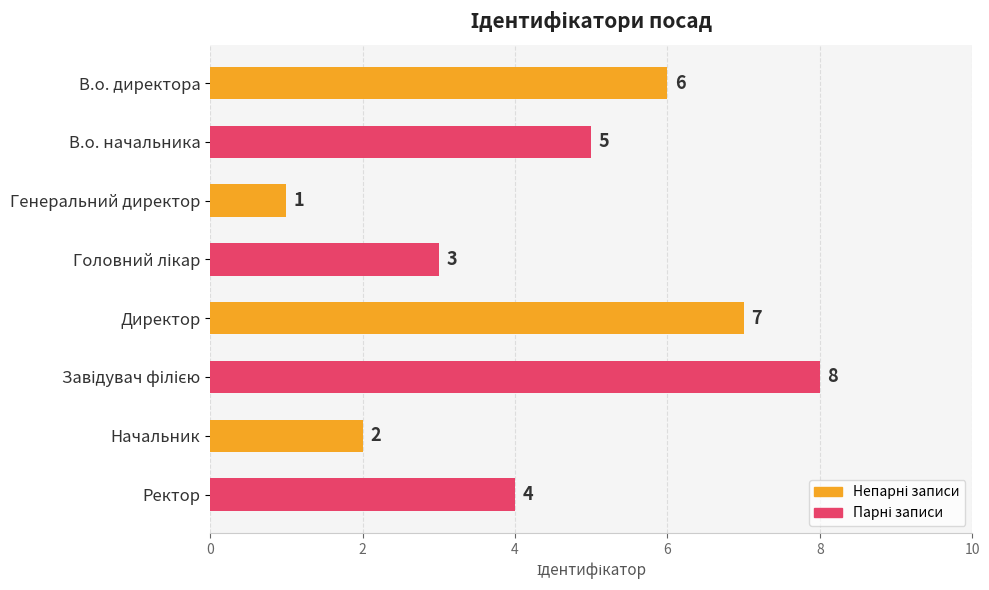

Which label corresponds to the smallest value in the chart?

Генеральний директор